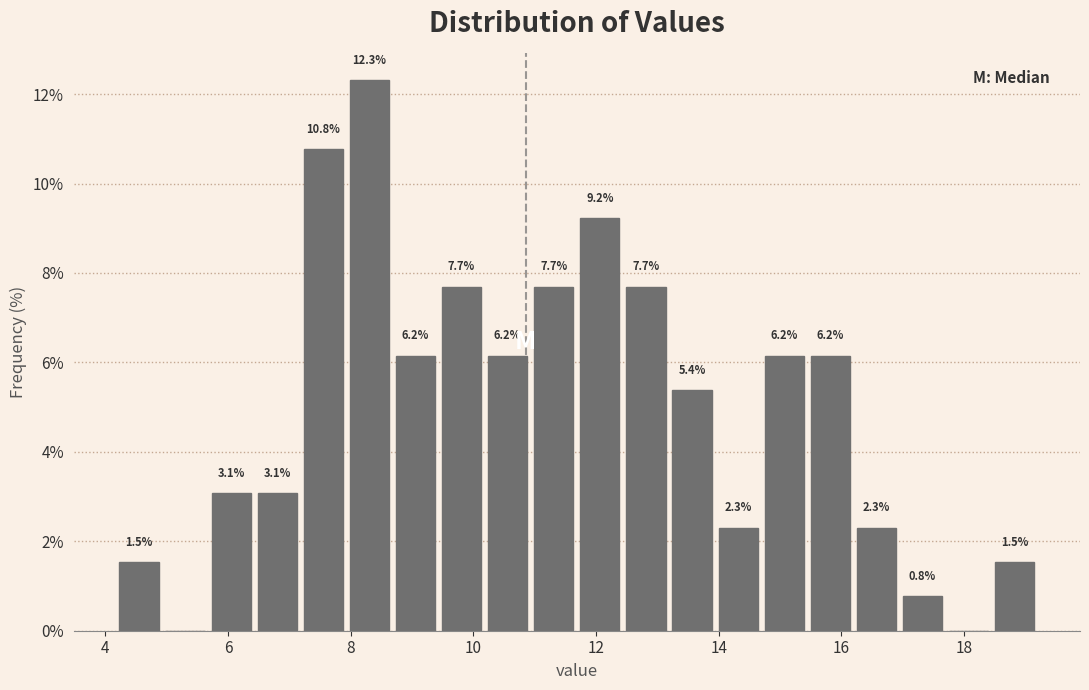

Around what value on the x-axis is the tallest bar? Give the approximate position of its centre, as read against the axis.

8.4